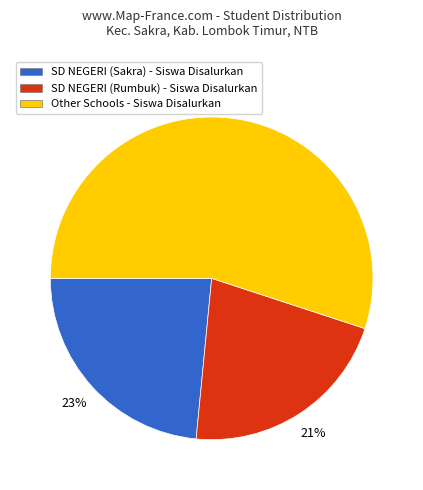

Approximately how many times larger is the value at SD NEGERI (Sakra) - Siswa Disalurkan compared to Other Schools - Siswa Disalurkan?

0.4